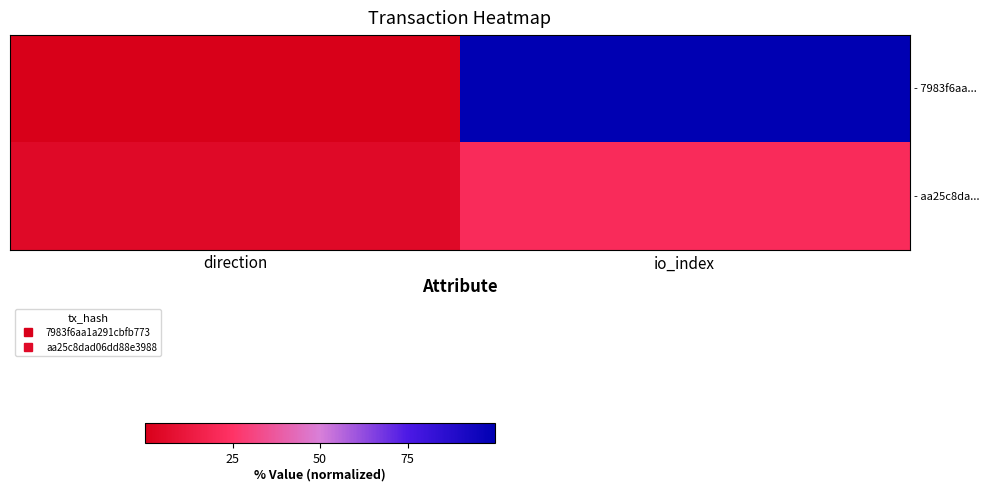

List the series in order of their overall mean, highest first.

- 7983f6aa..., - aa25c8da...